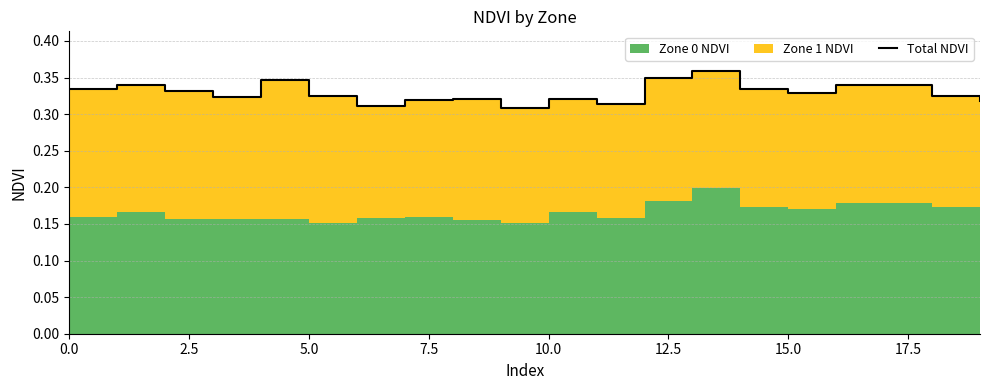

What is the sum of all values?

6.6